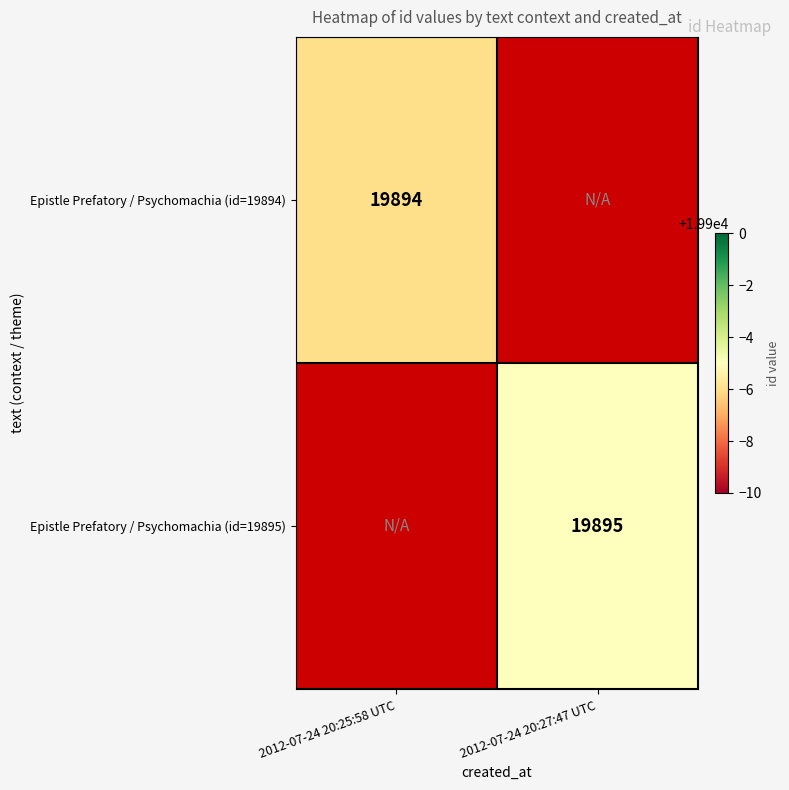

At how many categories does at least one series exceed 19894?

1